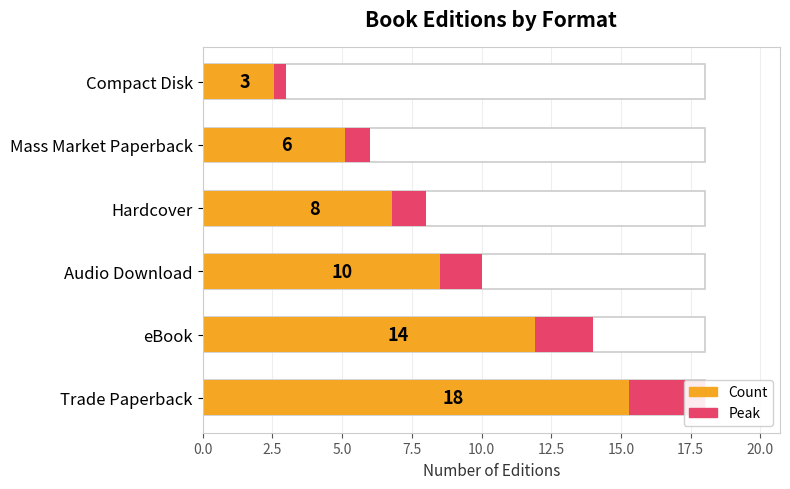

What is the spread (max minus min) of values at Mass Market Paperback?

5.1